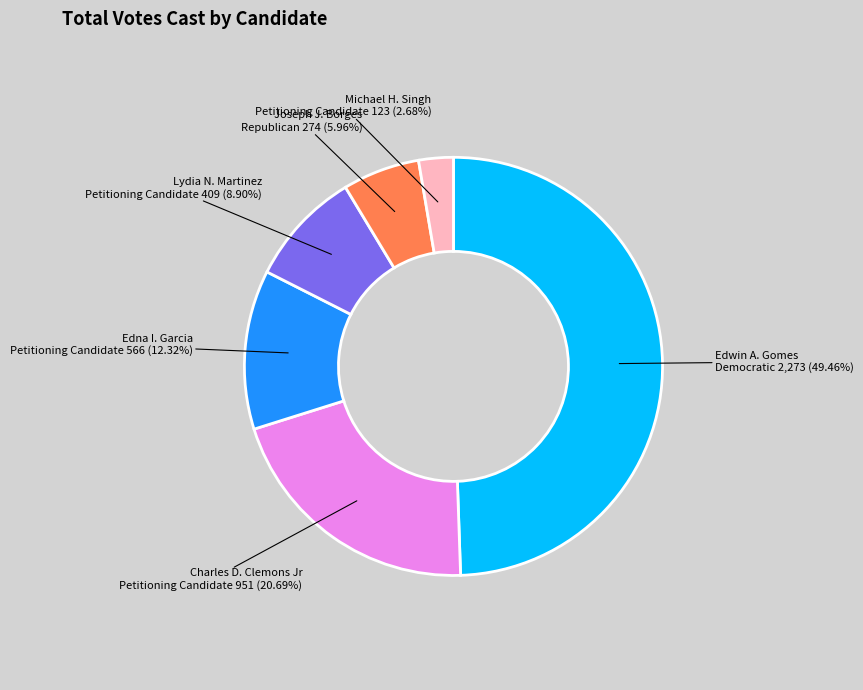

What is the ratio of the value at Edna I. Garcia Petitioning Candidate to the value at Charles D. Clemons Jr Petitioning Candidate?

0.6